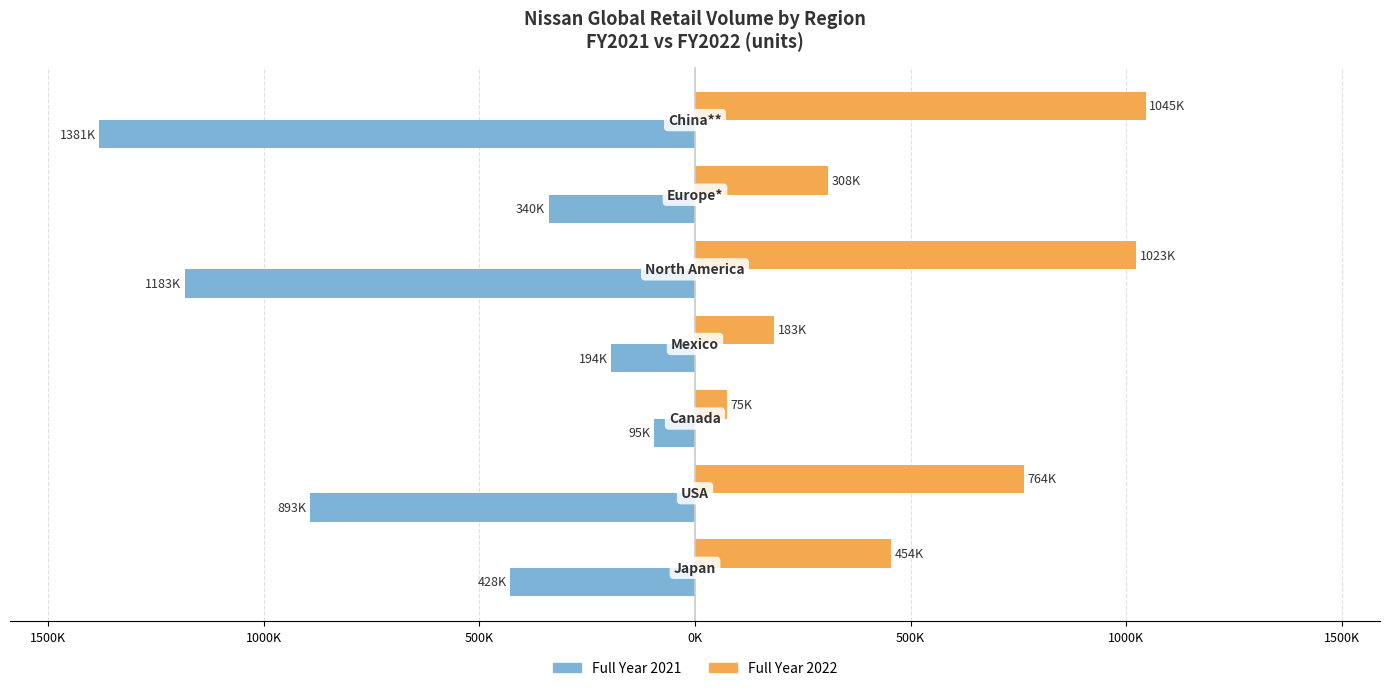

What is the difference between the second highest and minimum values in the Full Year 2022 series?

948627